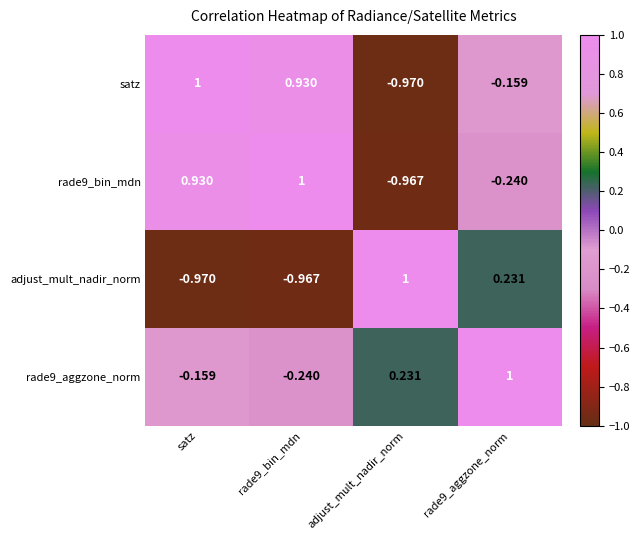

At which label does satz first exceed 0?

satz